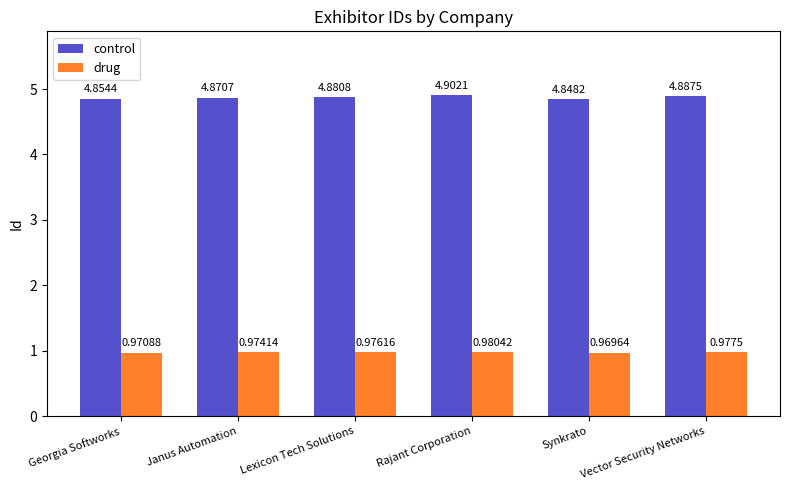

Count the drug values in the range 0 to 1.

6